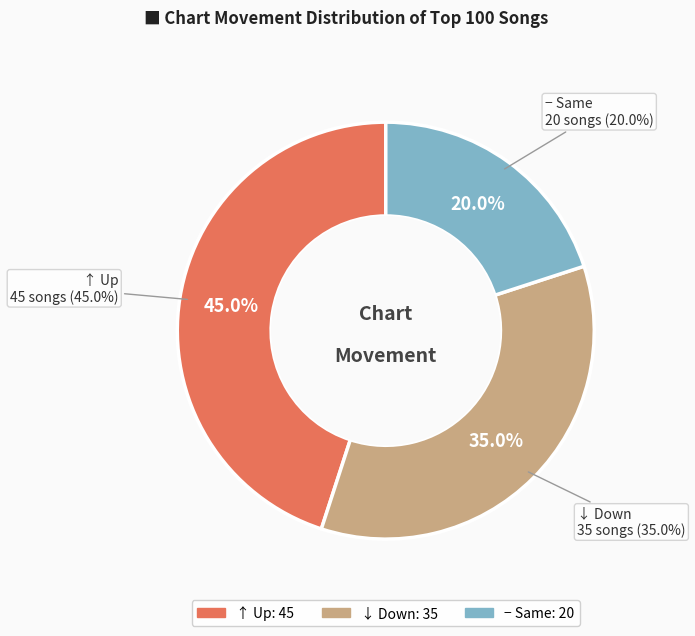

Approximately how many times larger is the value at up compared to down?

1.3